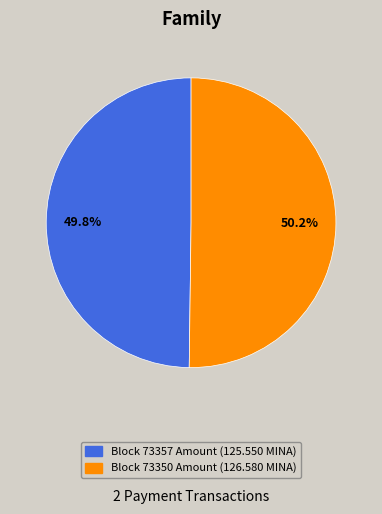

Is there any slice that represents more than half of the pie?

Yes